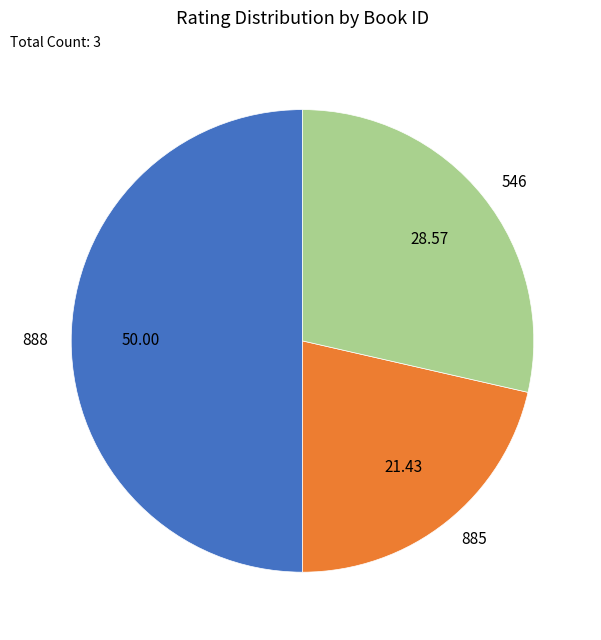

Rank the categories by value from lowest to highest.

885, 546, 888